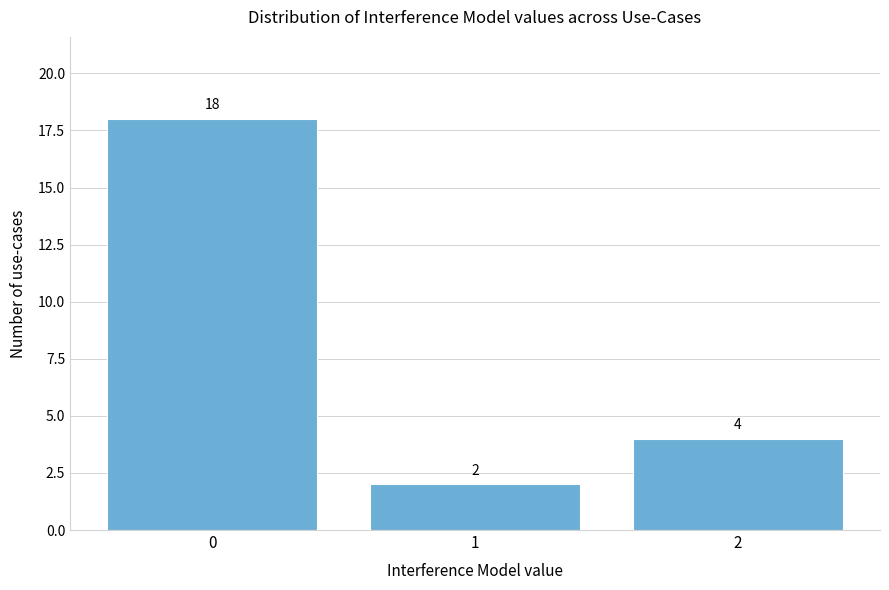

Reading right to left, list all the values displayed in this chart.

2=4	1=2	0=18